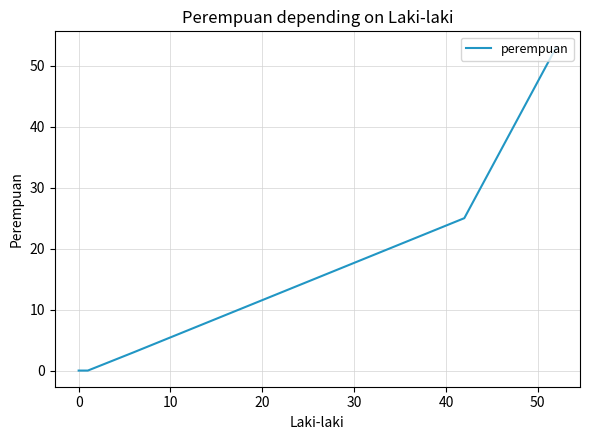

Count the number of data series in this chart.

1